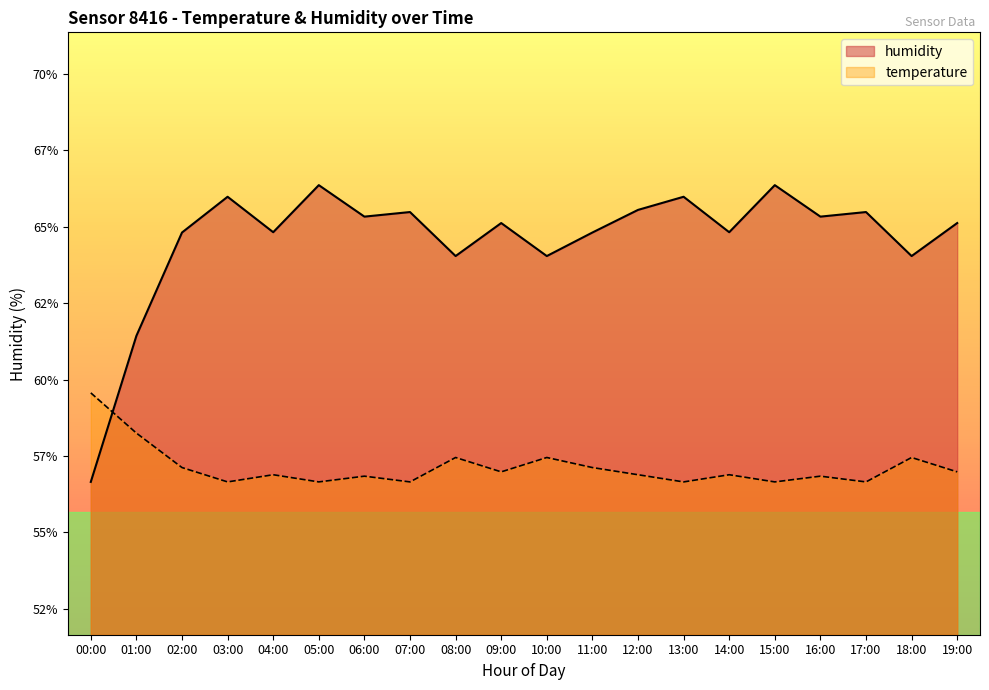

At which category does temperature reach its first local peak?

04:00